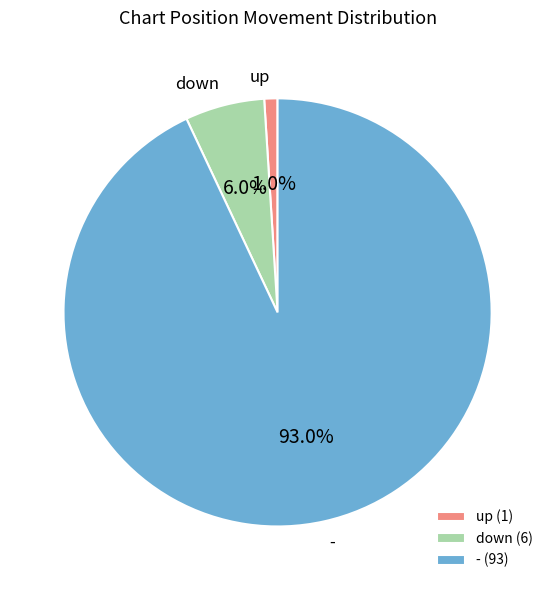

What is the smallest slice in the pie chart?

up